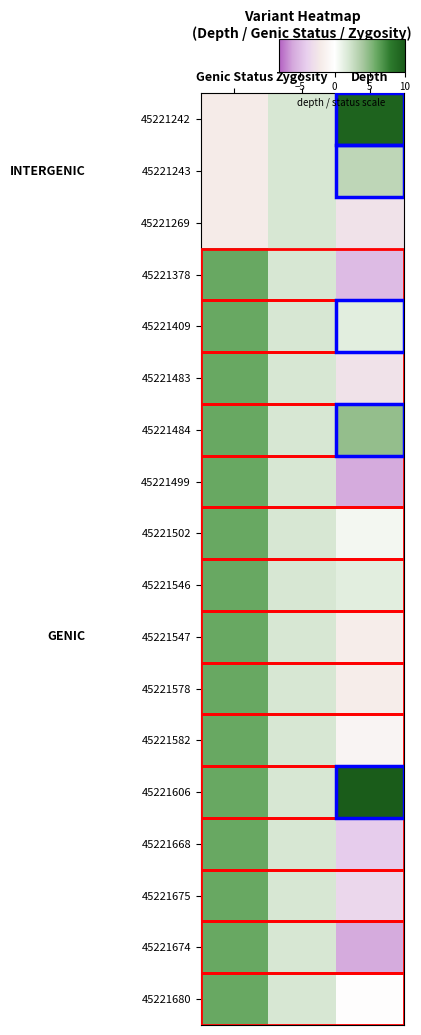

Reading left to right, transcribe all the data shown in this chart.

45221242: Genic Status=-2.0	Zygosity=2.0	Depth=9.5
45221243: Genic Status=-2.0	Zygosity=2.0	Depth=3.0
45221269: Genic Status=-2.0	Zygosity=2.0	Depth=-2.6
45221378: Genic Status=6.0	Zygosity=2.0	Depth=-5.0
45221409: Genic Status=6.0	Zygosity=2.0	Depth=1.4
45221483: Genic Status=6.0	Zygosity=2.0	Depth=-2.6
45221484: Genic Status=6.0	Zygosity=2.0	Depth=4.6
45221499: Genic Status=6.0	Zygosity=2.0	Depth=-5.8
45221502: Genic Status=6.0	Zygosity=2.0	Depth=0.6
45221546: Genic Status=6.0	Zygosity=2.0	Depth=1.4
45221547: Genic Status=6.0	Zygosity=2.0	Depth=-1.8
45221578: Genic Status=6.0	Zygosity=2.0	Depth=-1.8
45221582: Genic Status=6.0	Zygosity=2.0	Depth=-1.0
45221606: Genic Status=6.0	Zygosity=2.0	Depth=13.5
45221668: Genic Status=6.0	Zygosity=2.0	Depth=-4.2
45221675: Genic Status=6.0	Zygosity=2.0	Depth=-3.4
45221674: Genic Status=6.0	Zygosity=2.0	Depth=-5.8
45221680: Genic Status=6.0	Zygosity=2.0	Depth=-0.2